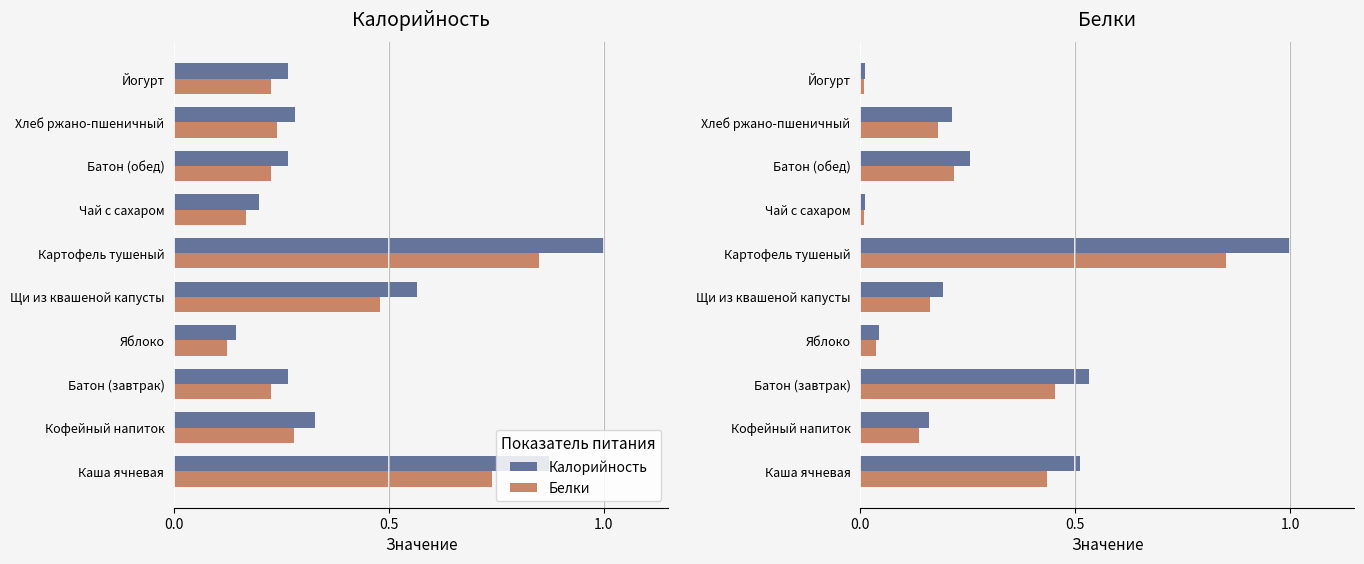

At Кофейный напиток, list the series in order from largest to smallest.

Калорийность, Белки